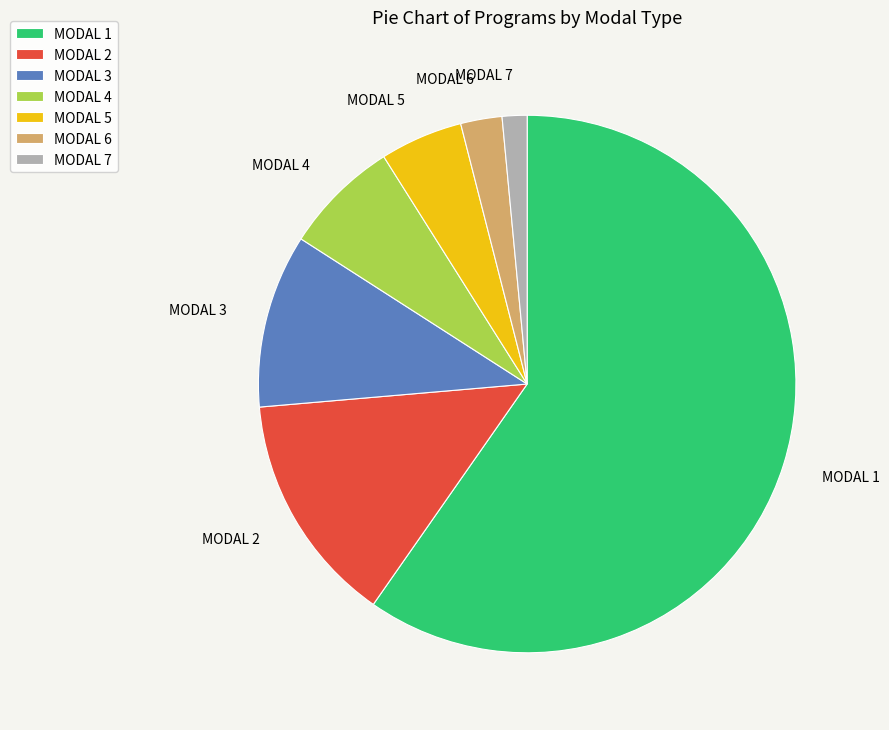

How many segments does this pie chart have?

7